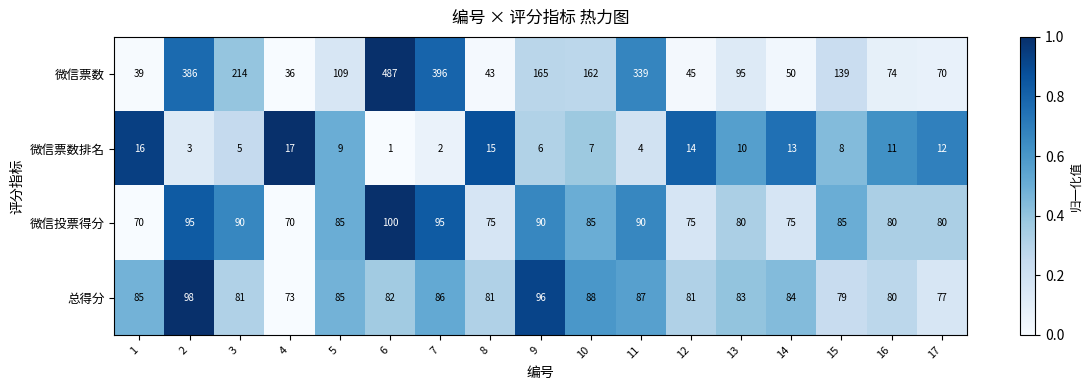

The 微信票数 series shows 70 at 1. True or false?

False